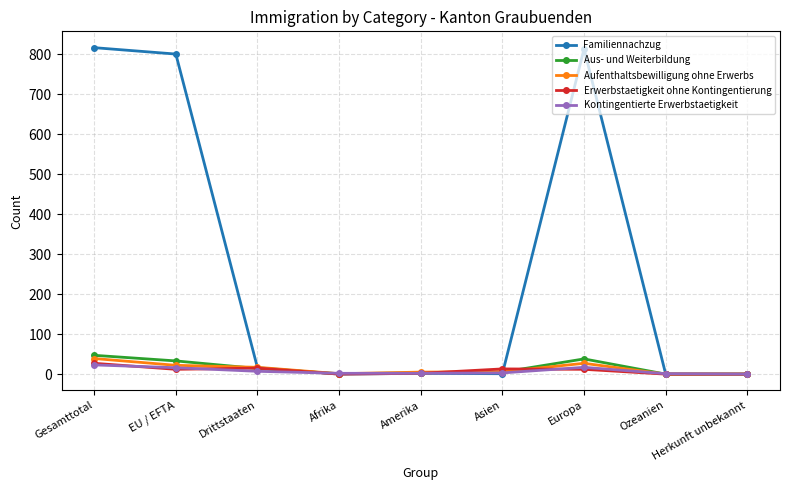

Where is Kontingentierte Erwerbstaetigkeit nearest to the value 11?

Drittstaaten